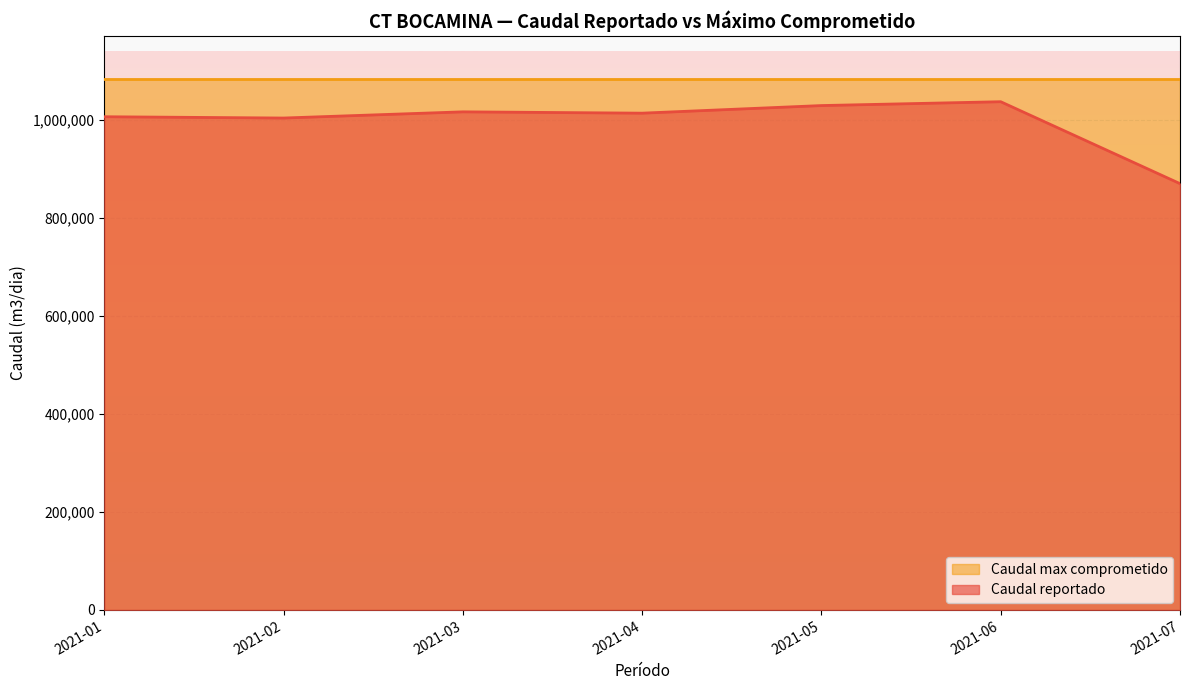

At which category does Caudal reportado reach its first local peak?

2021-01